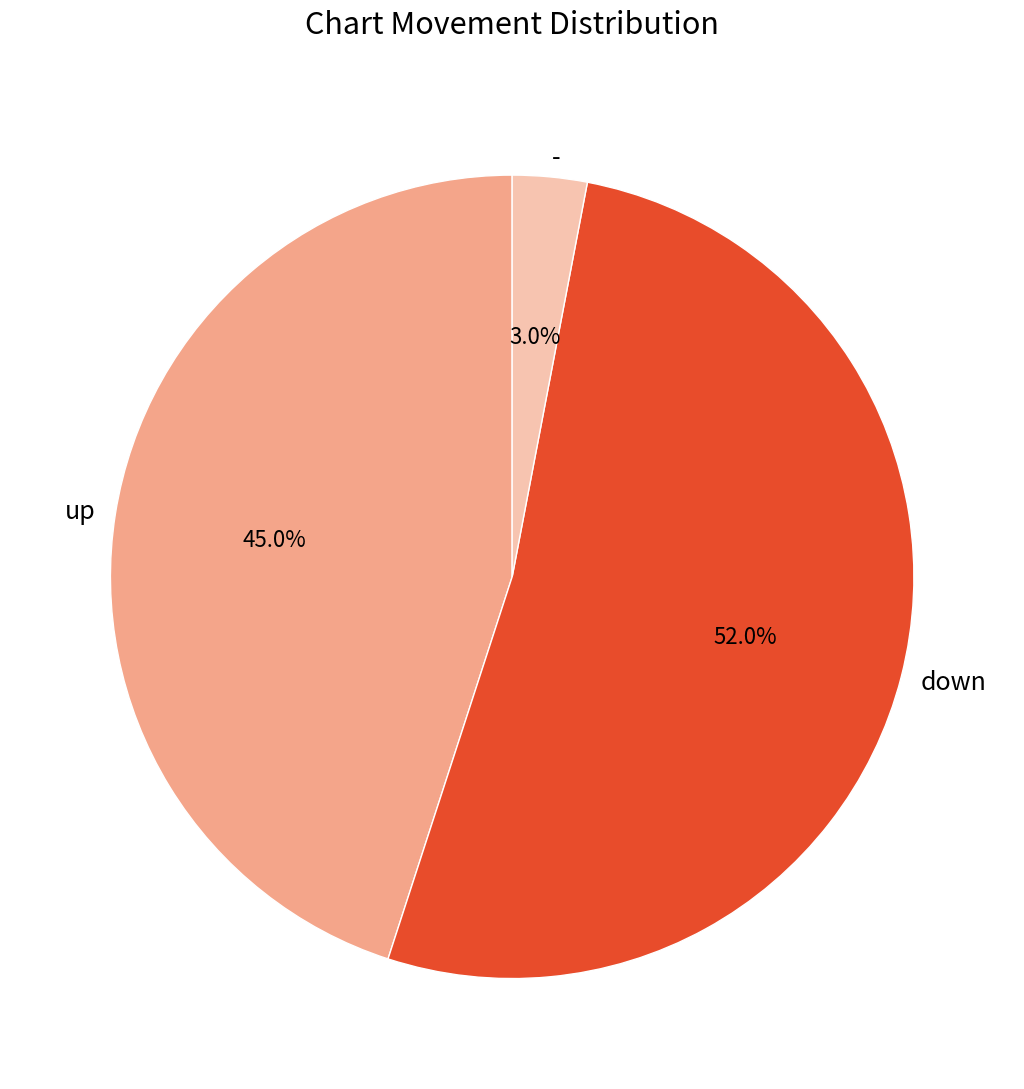

Is there any slice that represents more than half of the pie?

Yes